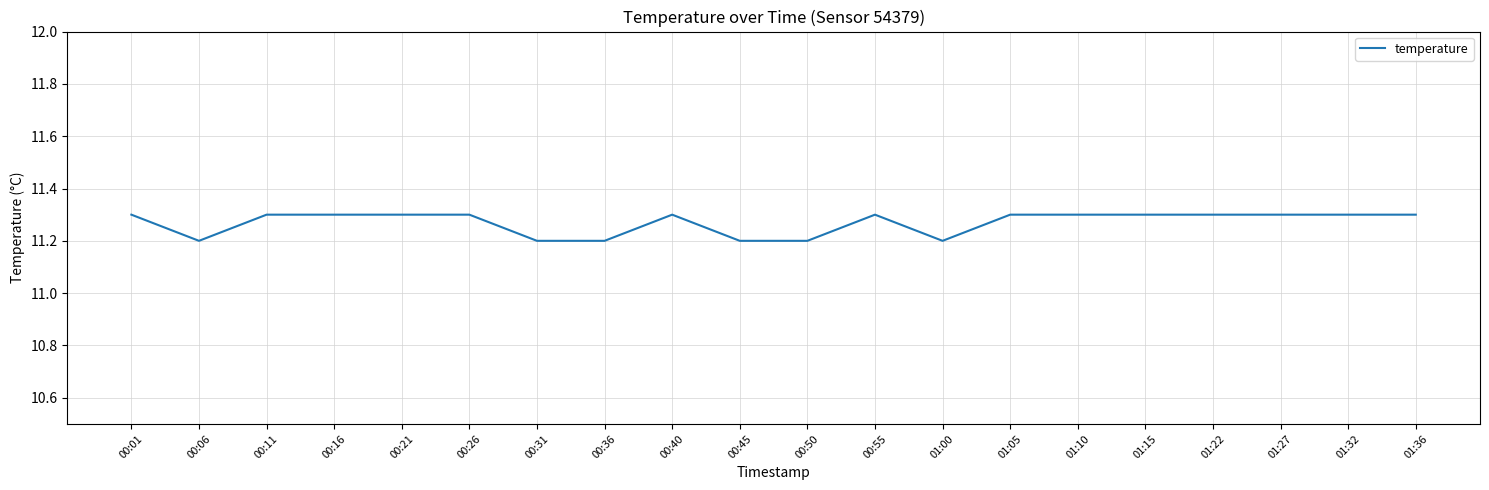

What is the greatest value displayed?

11.3